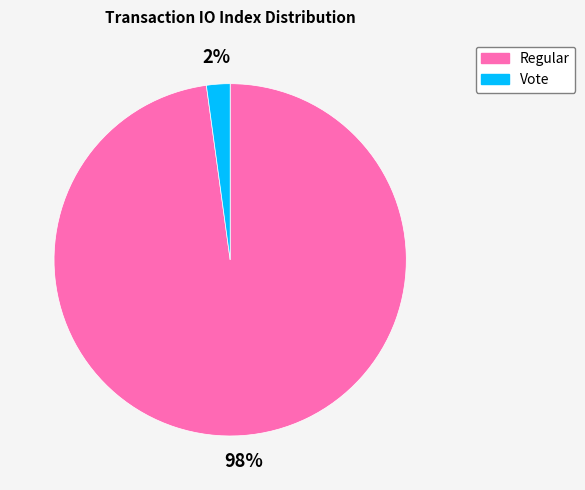

Count the number of slices in the pie.

2